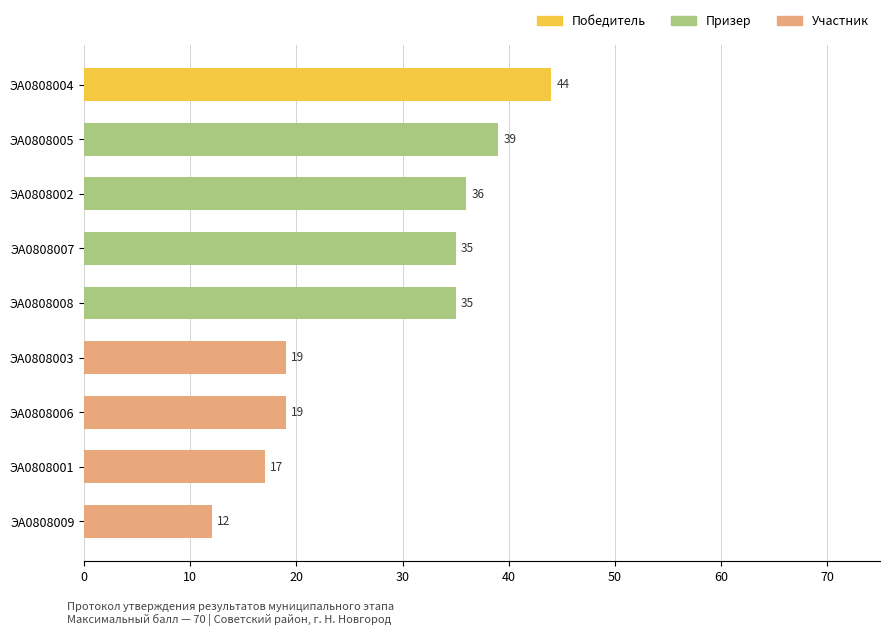

What is the greatest value displayed?

44